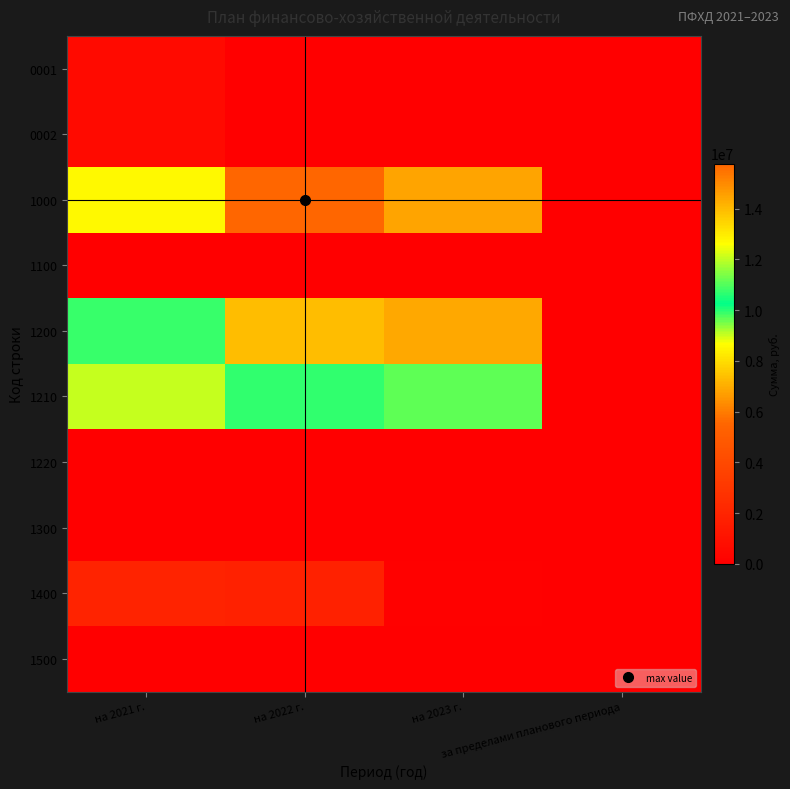

Reading left to right, transcribe all the data shown in this chart.

0001: на 2021 г.=596565.5	на 2022 г.=0.0	на 2023 г.=0.0	за пределами планового периода=0.0
0002: на 2021 г.=596565.5	на 2022 г.=0.0	на 2023 г.=0.0	за пределами планового периода=0.0
1000: на 2021 г.=12704461.1	на 2022 г.=15770680.0	на 2023 г.=14423872.0	за пределами планового периода=0.0
1100: на 2021 г.=0.0	на 2022 г.=0.0	на 2023 г.=0.0	за пределами планового периода=0.0
1200: на 2021 г.=10763198.0	на 2022 г.=13957462.0	на 2023 г.=14361062.0	за пределами планового периода=0.0
1210: на 2021 г.=9044936.2	на 2022 г.=10707562.0	на 2023 г.=11111162.0	за пределами планового периода=0.0
1220: на 2021 г.=0.0	на 2022 г.=0.0	на 2023 г.=0.0	за пределами планового периода=0.0
1300: на 2021 г.=0.0	на 2022 г.=0.0	на 2023 г.=0.0	за пределами планового периода=0.0
1400: на 2021 г.=1941263.1	на 2022 г.=1813218.0	на 2023 г.=62810.0	за пределами планового периода=0.0
1500: на 2021 г.=0.0	на 2022 г.=0.0	на 2023 г.=0.0	за пределами планового периода=0.0